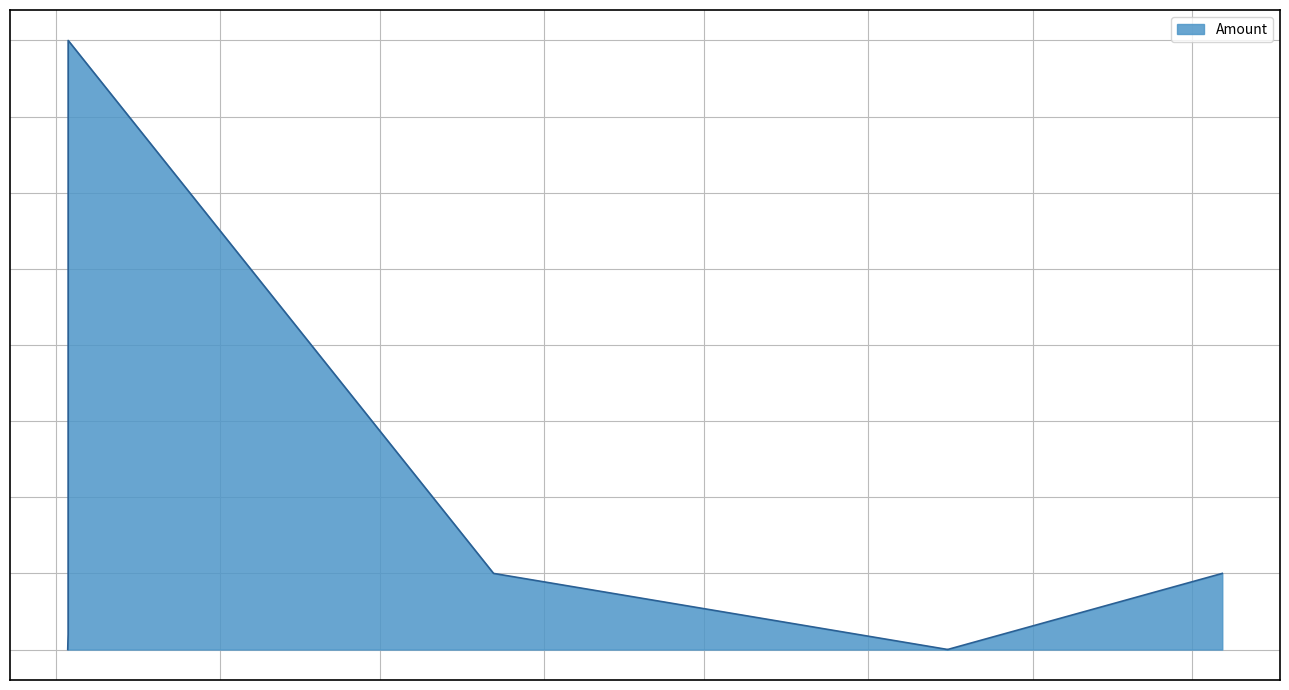

How many lines are shown in the chart?

1